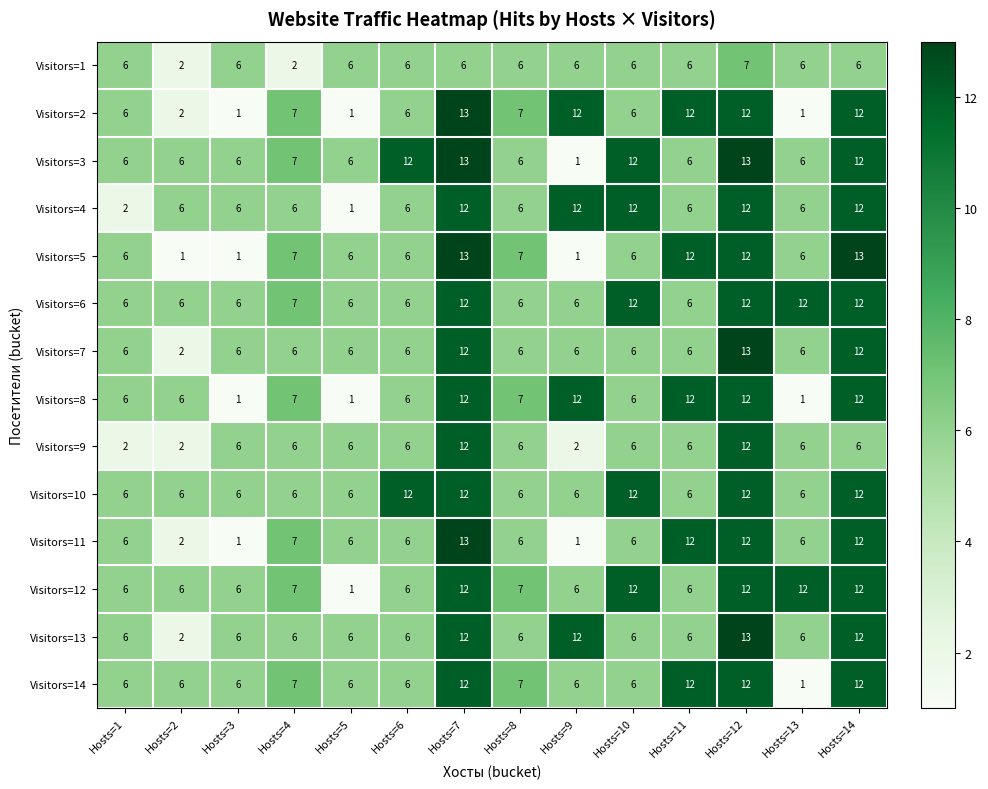

What is the sum of all Visitors=3 values?

112